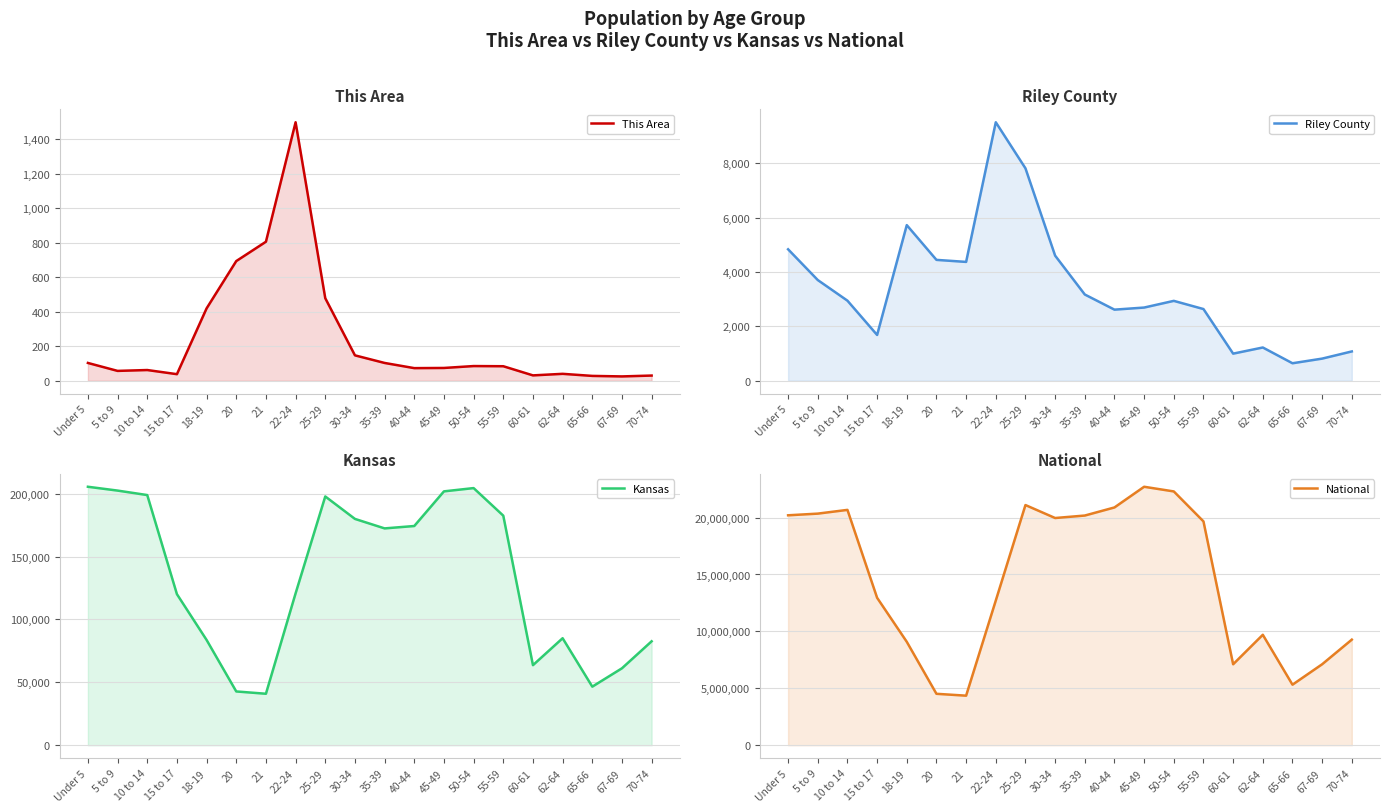

What position from the right is 70-74?

1